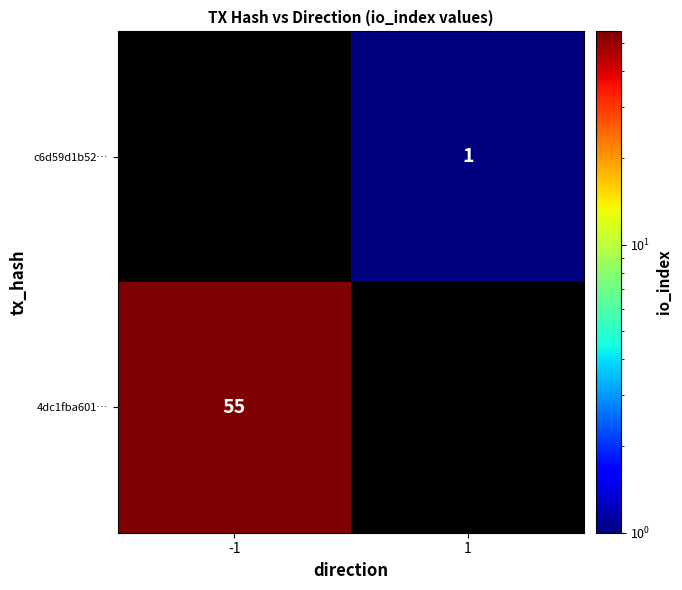

True or false: 4dc1fba601… has a value of 55 at -1.

True